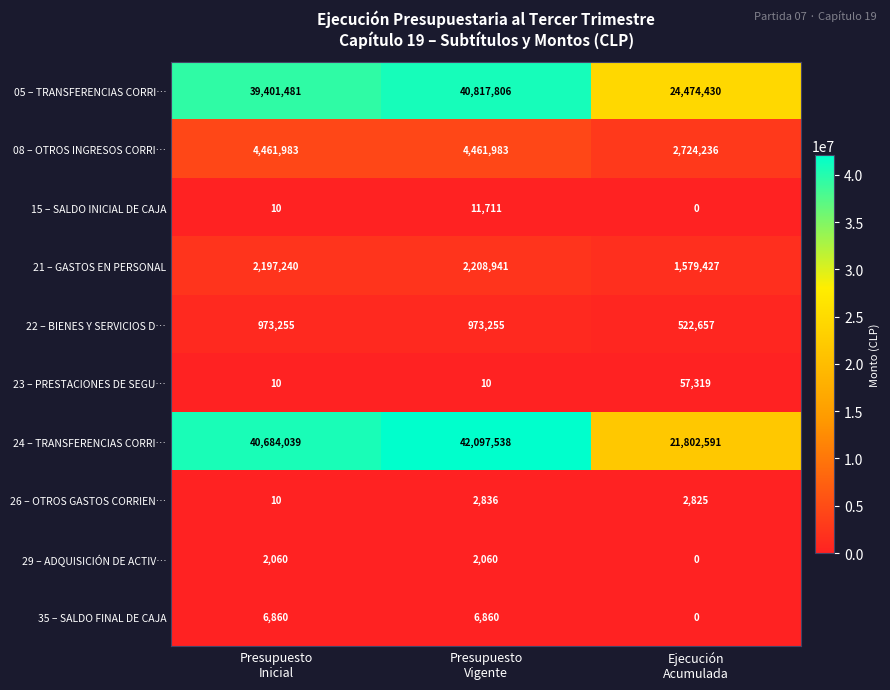

List the series in order of their peak value, lowest first.

29 – ADQUISICIÓN DE ACTIV…, 26 – OTROS GASTOS CORRIEN…, 35 – SALDO FINAL DE CAJA, 15 – SALDO INICIAL DE CAJA, 23 – PRESTACIONES DE SEGU…, 22 – BIENES Y SERVICIOS D…, 21 – GASTOS EN PERSONAL, 08 – OTROS INGRESOS CORRI…, 05 – TRANSFERENCIAS CORRI…, 24 – TRANSFERENCIAS CORRI…